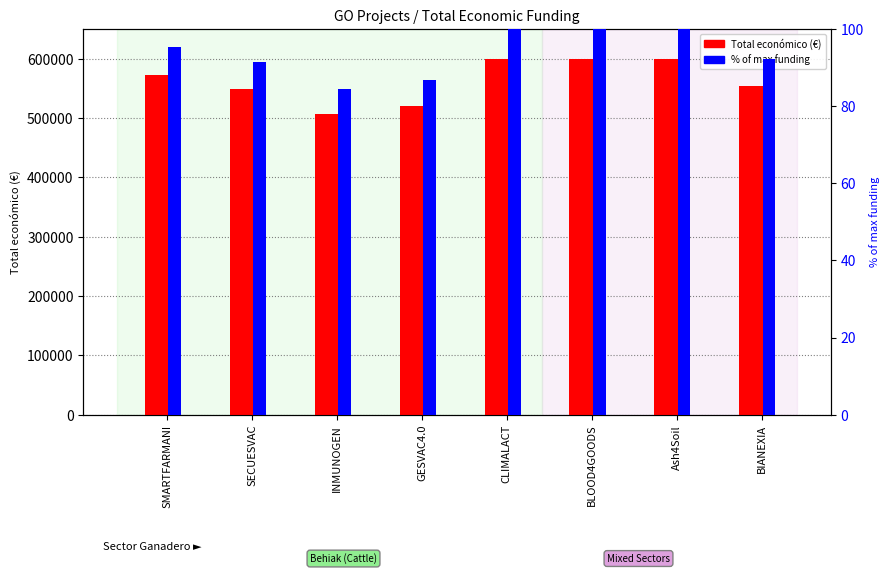

List the series in order of their peak value, highest first.

Total económico, % of max funding